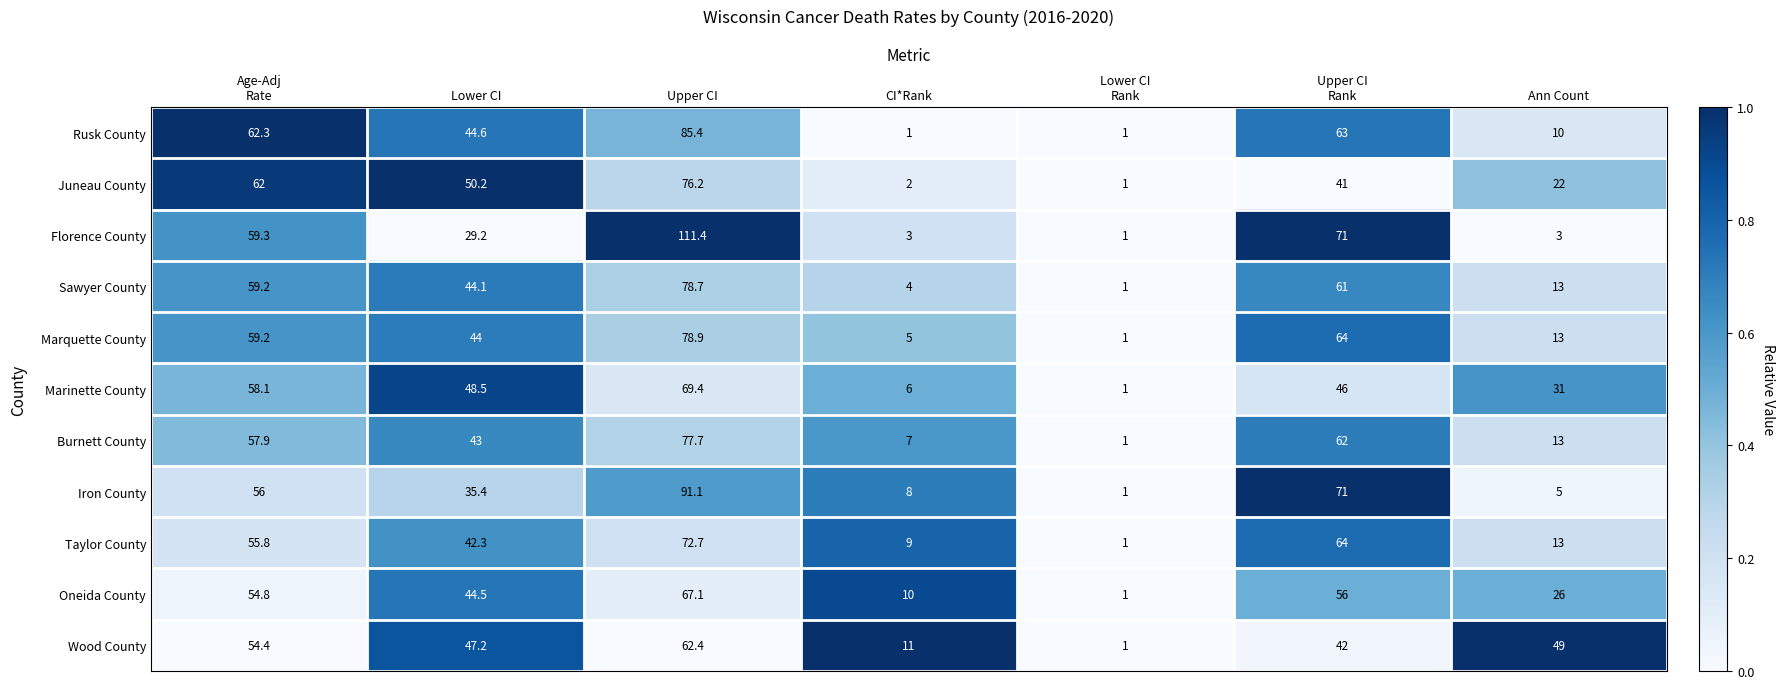

Which label corresponds to the largest value in the chart?

Upper CI